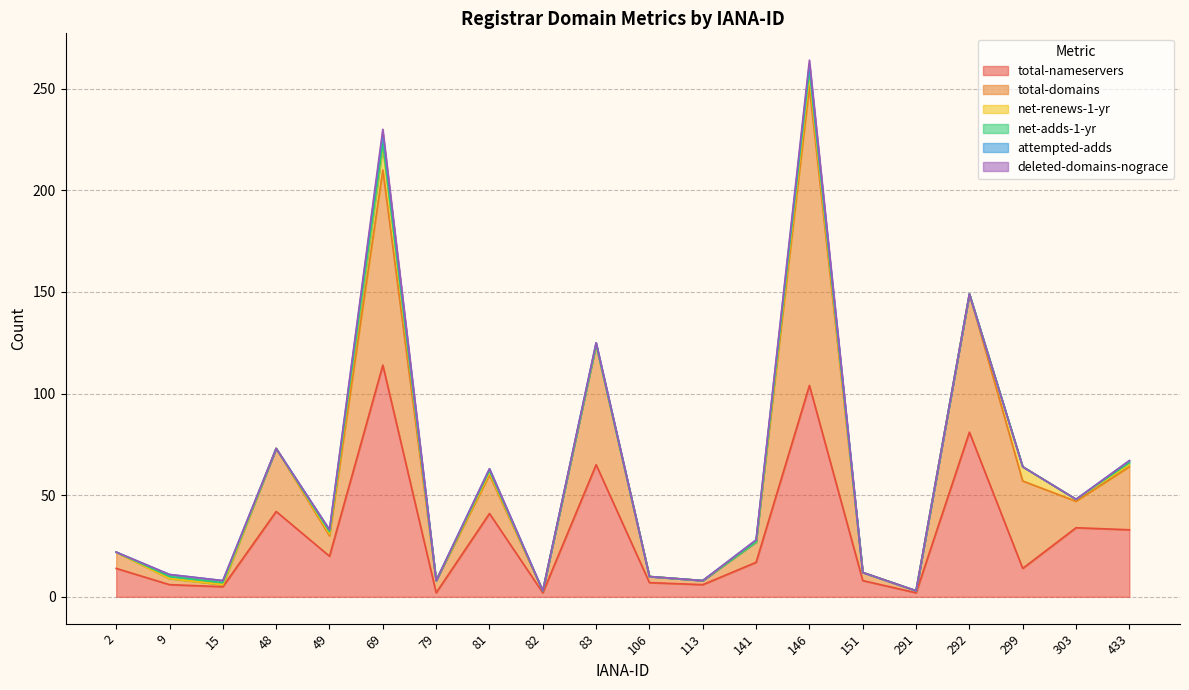

Which series changed the most between 151 and 299?

total-domains